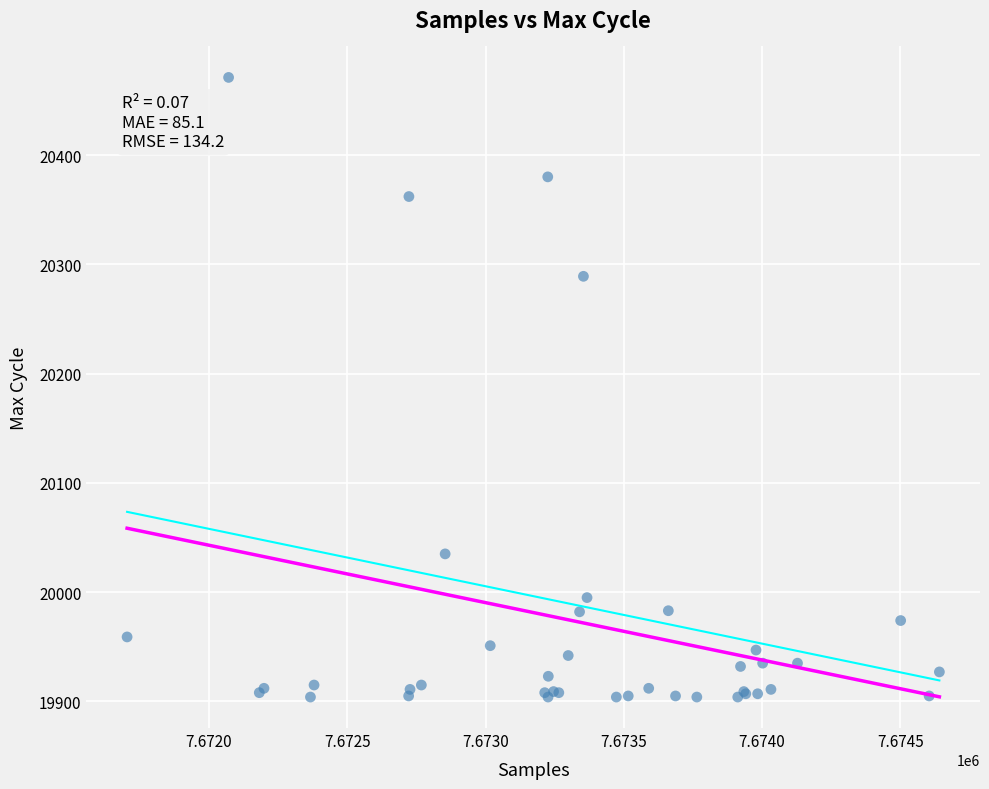

What Y value in the scatter plot is closest to 20187?

20289